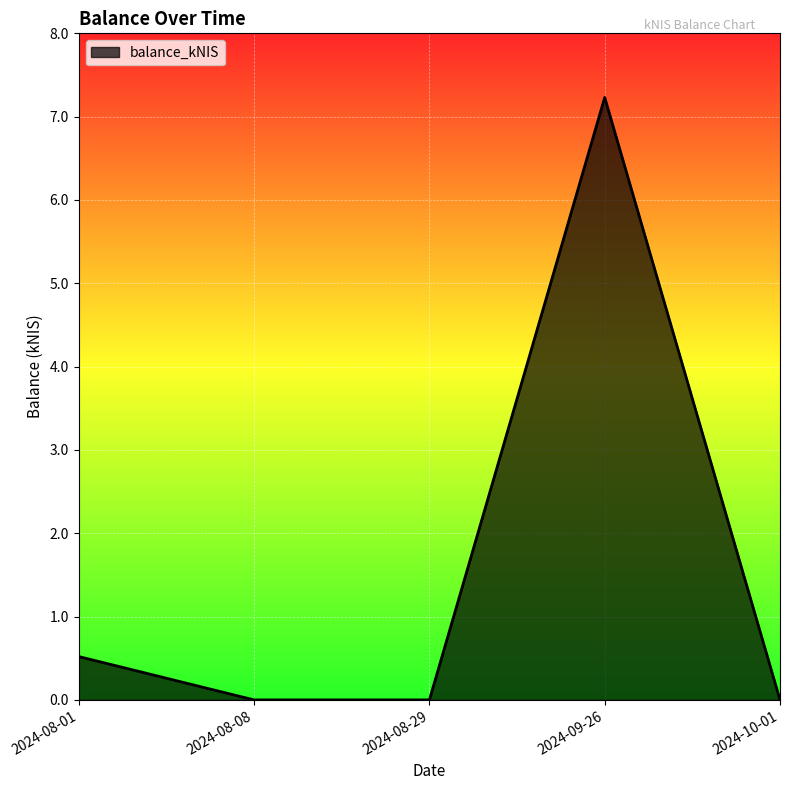

How many distinct data groups are displayed?

1